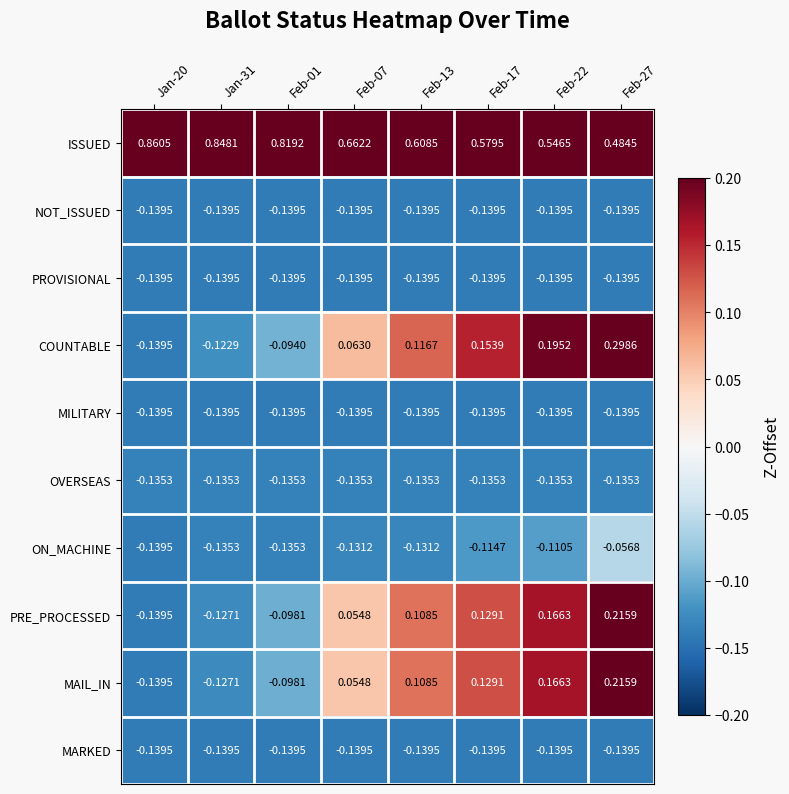

Which series has the widest spread of values?

COUNTABLE